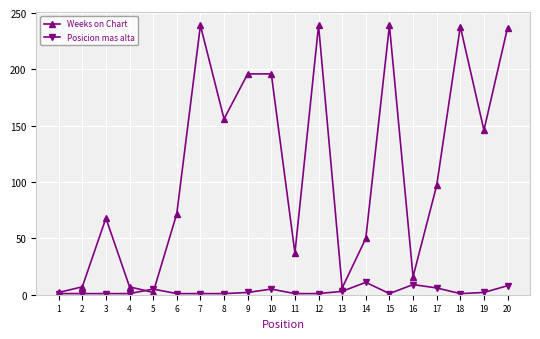

Where is the first local maximum for Weeks on Chart?

3